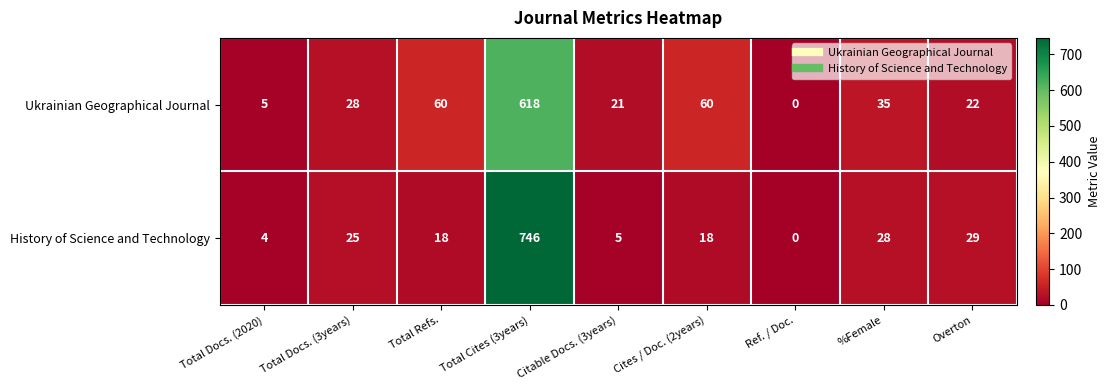

Which category has the lowest value across all series?

Ref. / Doc.